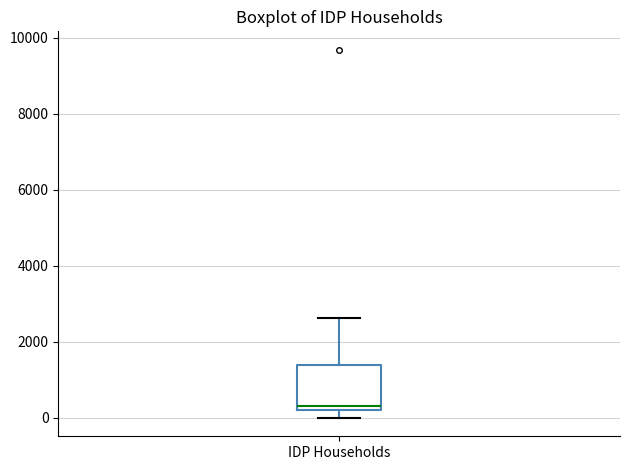

Where is the lower edge of the box for IDP Households on the y-axis? The values are not printed on the chart, so give them approximately, as read against the axis.

200